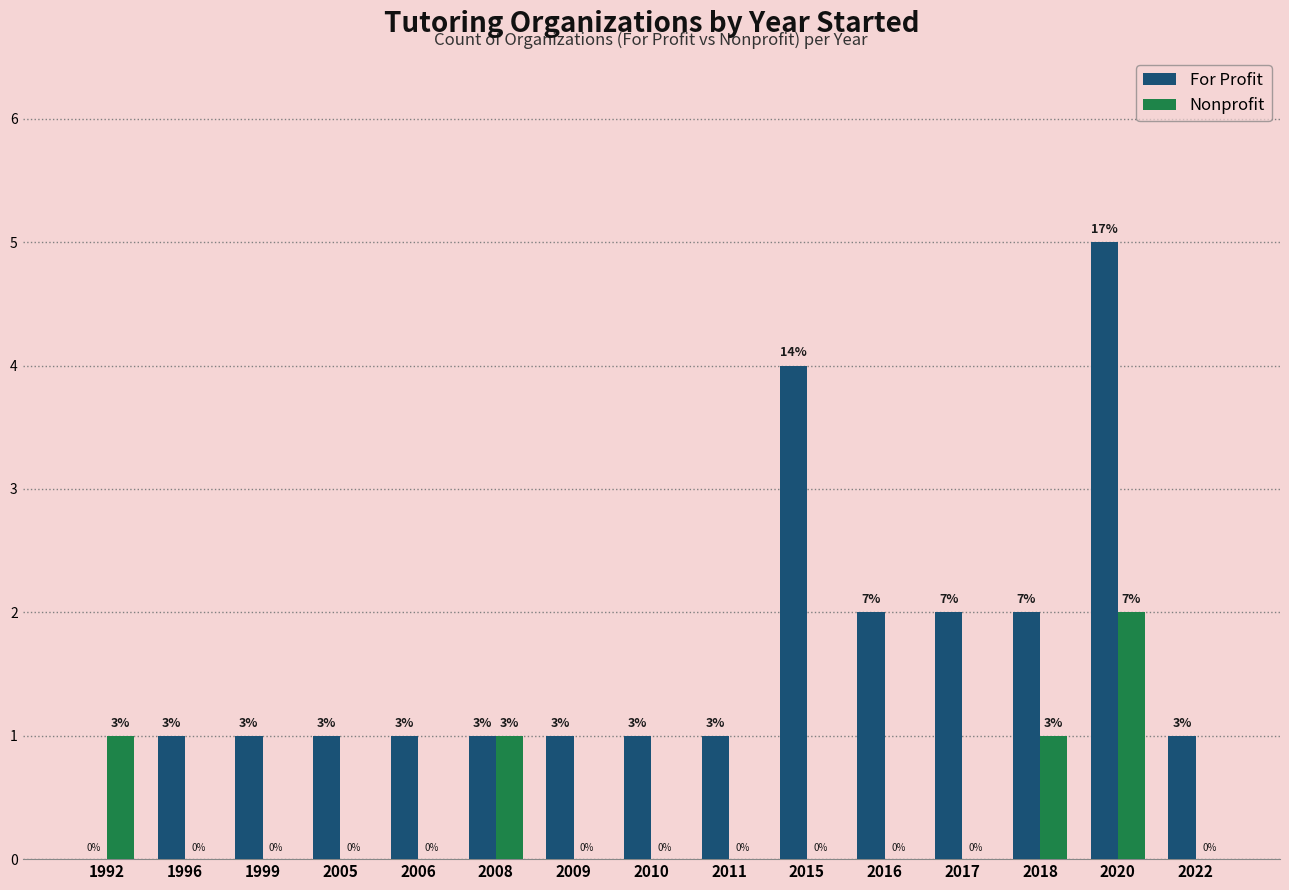

List the series in order of their peak value, highest first.

For Profit, Nonprofit